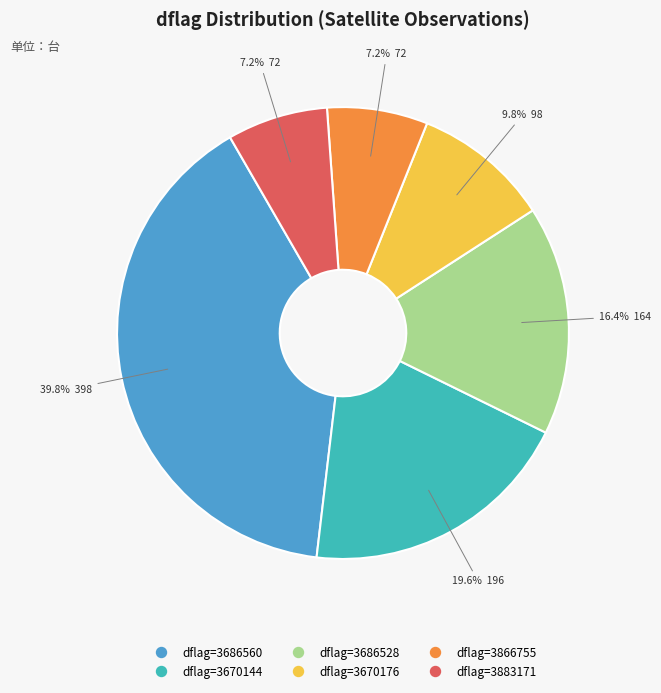

Is there any slice that represents more than half of the pie?

No